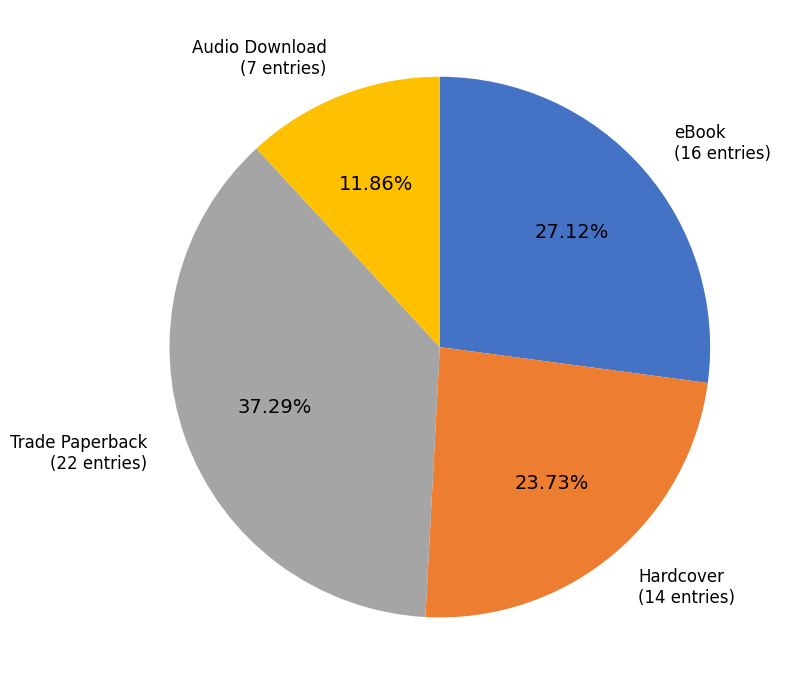

Is there any slice that represents more than half of the pie?

No